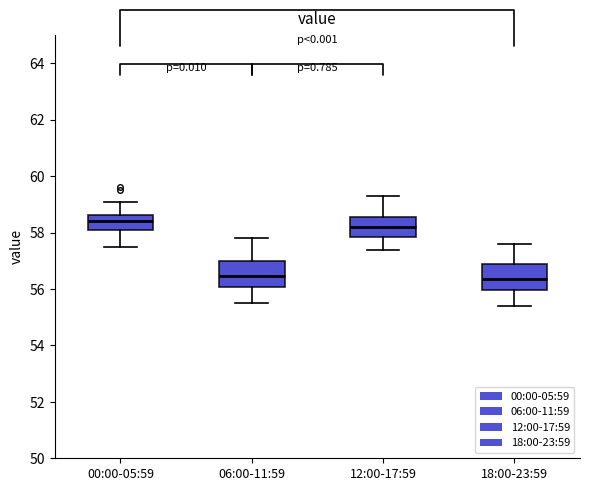

Where does the upper whisker of the box for 18:00-23:59 end on the y-axis? The values are not printed on the chart, so give them approximately, as read against the axis.

57.6